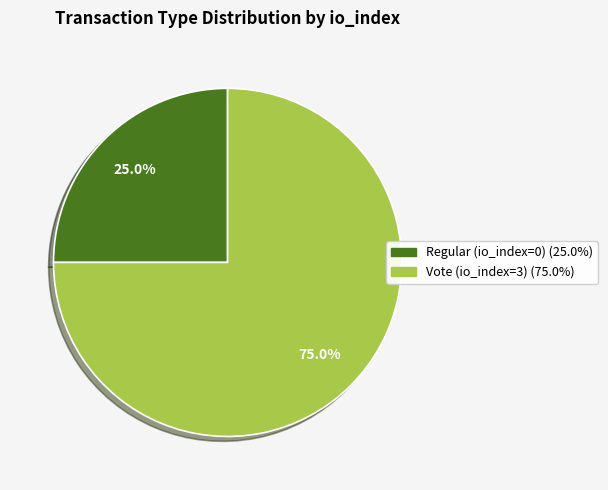

What percentage is the Vote (io_index=3) slice, to the nearest percent?

75%